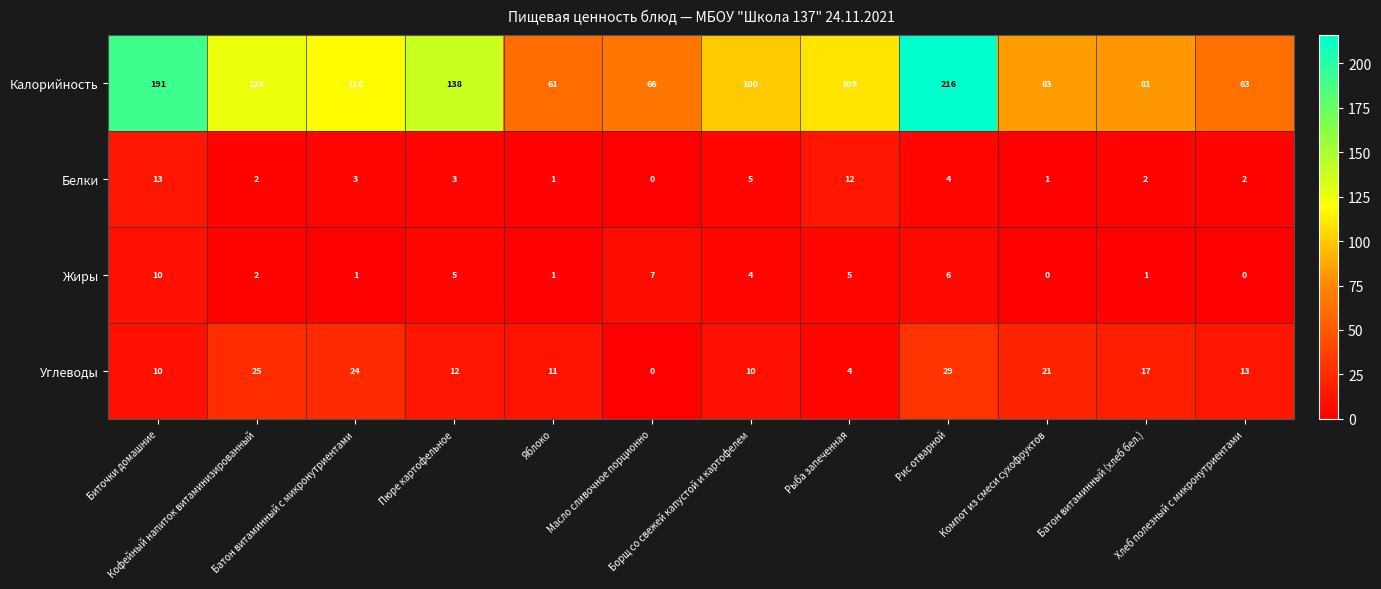

What is the difference between the maximum and minimum values in the Калорийность series?

155